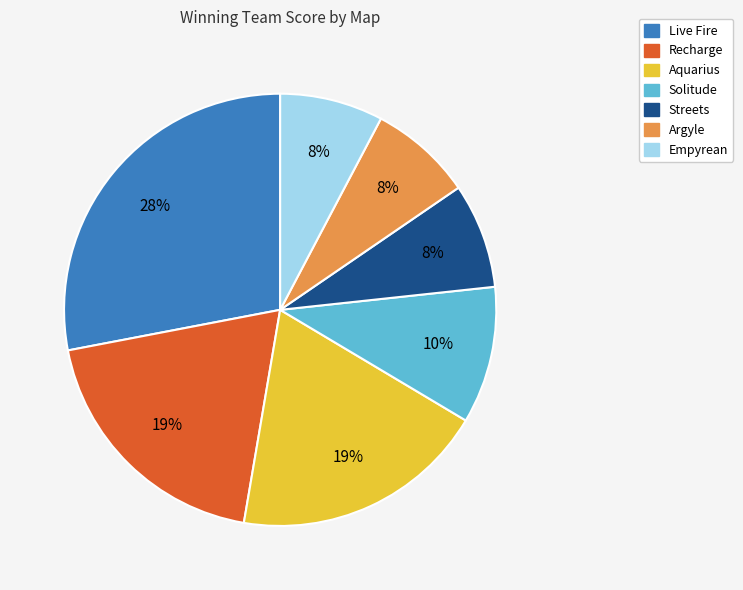

Is there a majority slice in this chart?

No